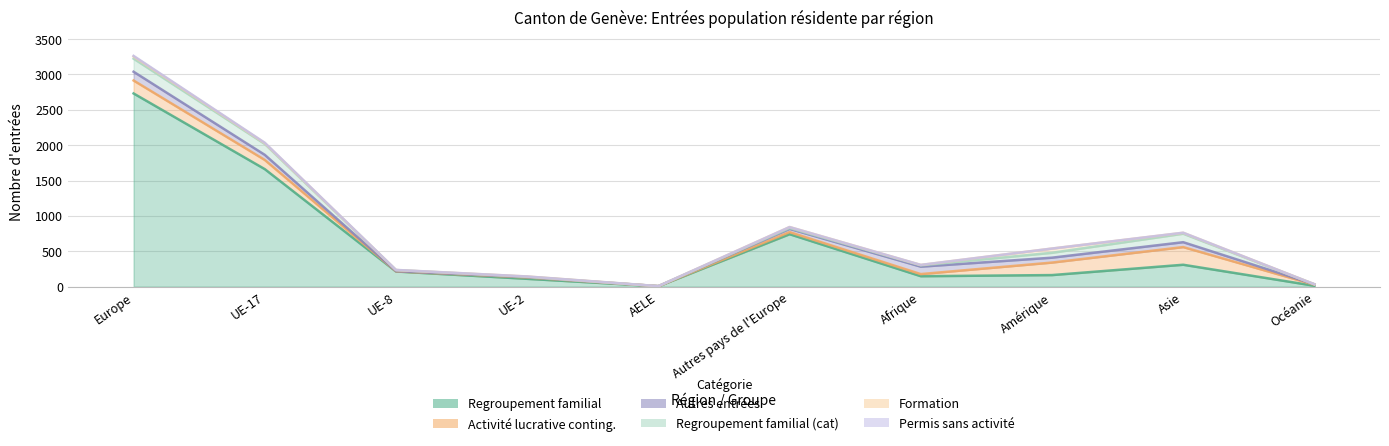

Where is the first local minimum for Formation?

UE-8